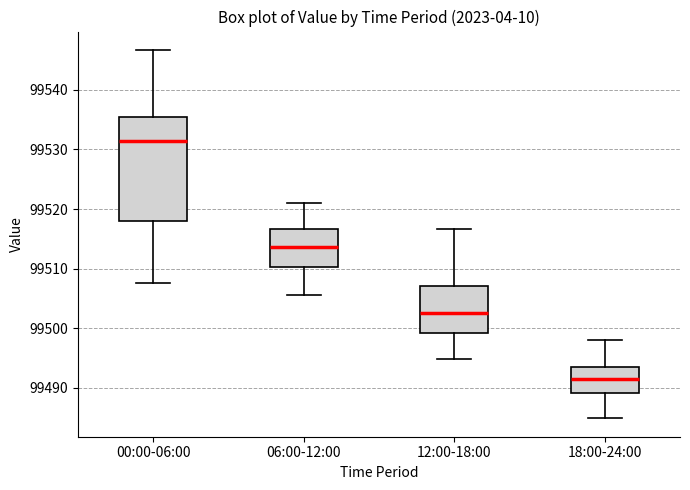

Where does the lower whisker of the box for 06:00-12:00 end on the y-axis? The values are not printed on the chart, so give them approximately, as read against the axis.

99506